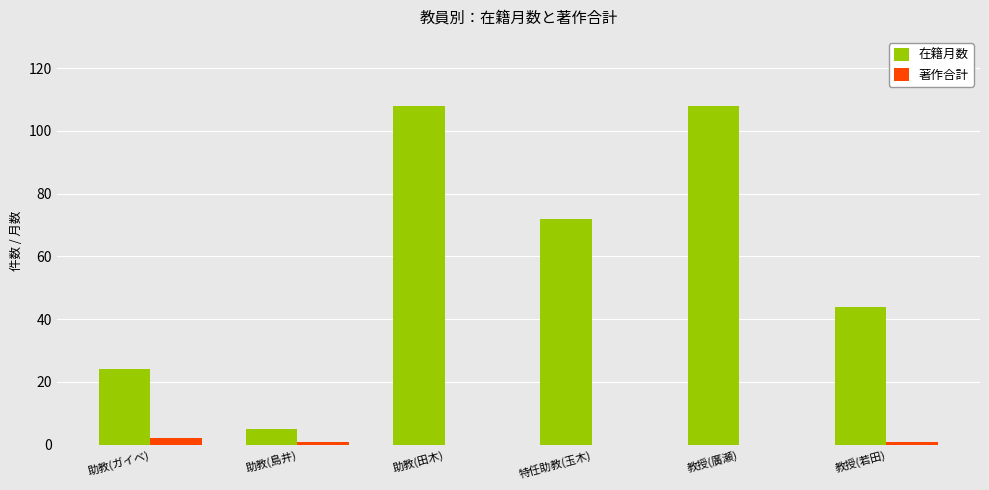

The 在籍月数 series shows 70 at 助教(田木). True or false?

False